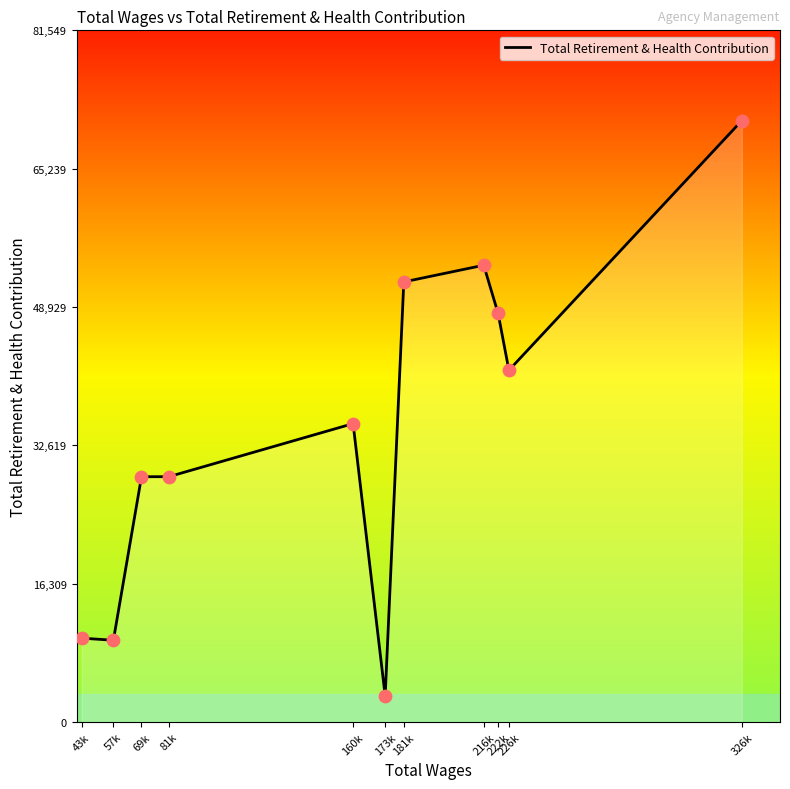

Approximately how many times larger is the value at 222k compared to 81k?

1.7